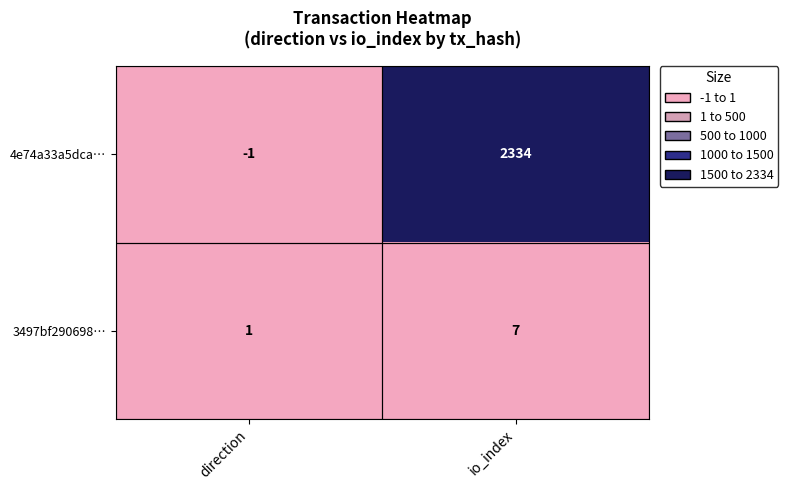

What is the sum of the 3497bf290698… values at io_index and direction?

8